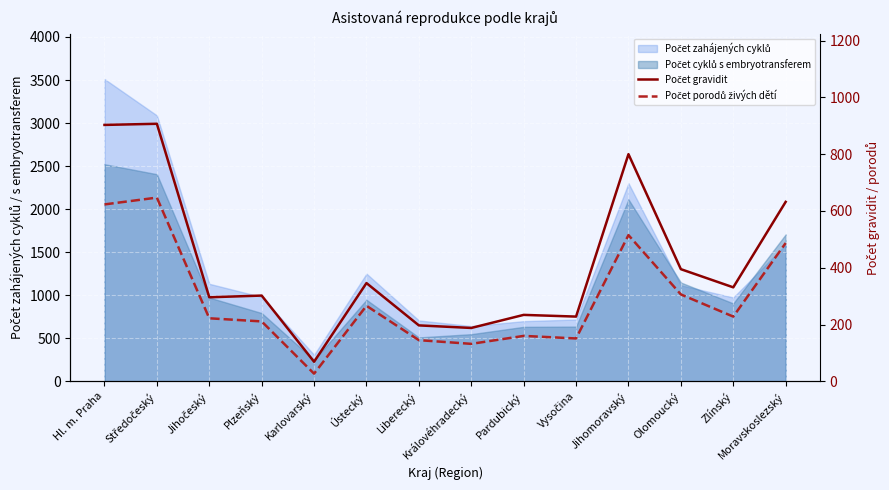

What is the minimum value shown in the chart?

27